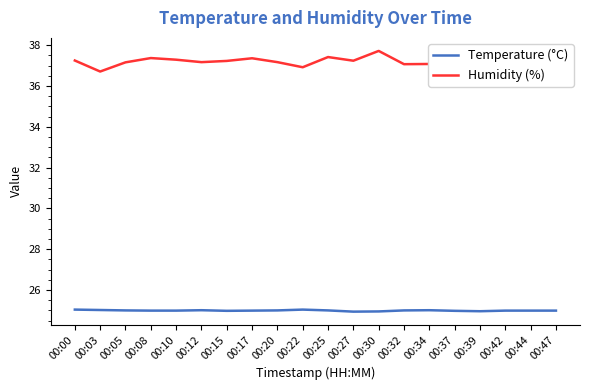

Is the value of Humidity (%) at 00:05 greater than the value of Temperature (°C) at 00:20?

Yes